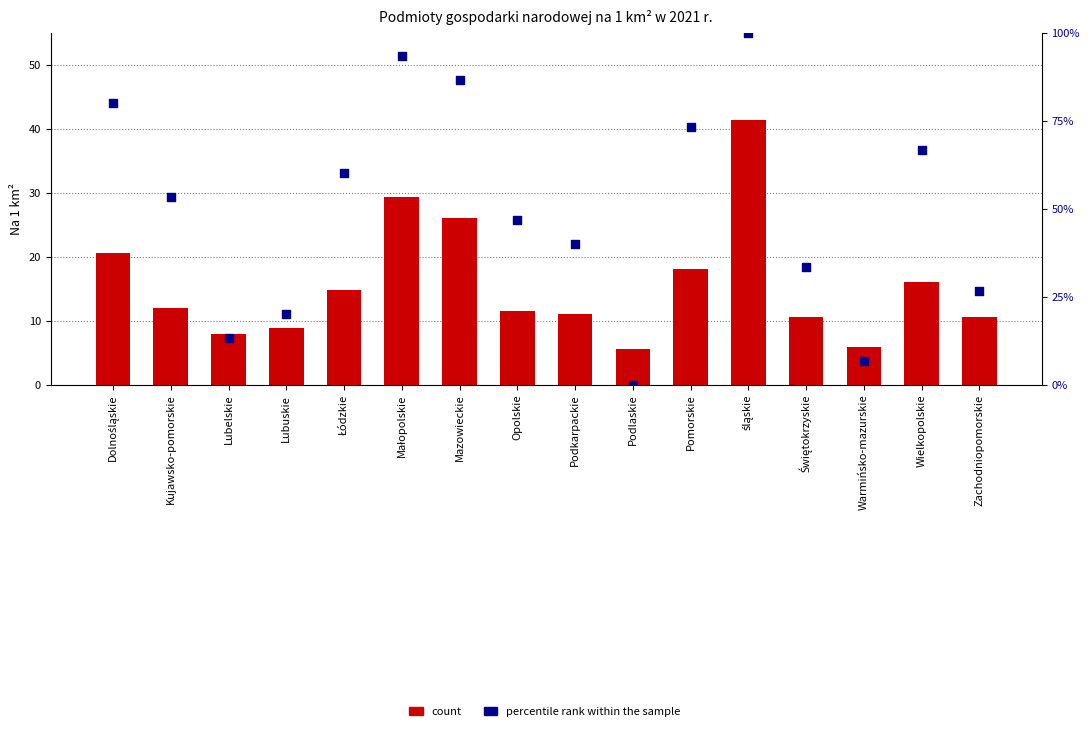

Which series has the widest spread of Y values?

percentile rank within the sample